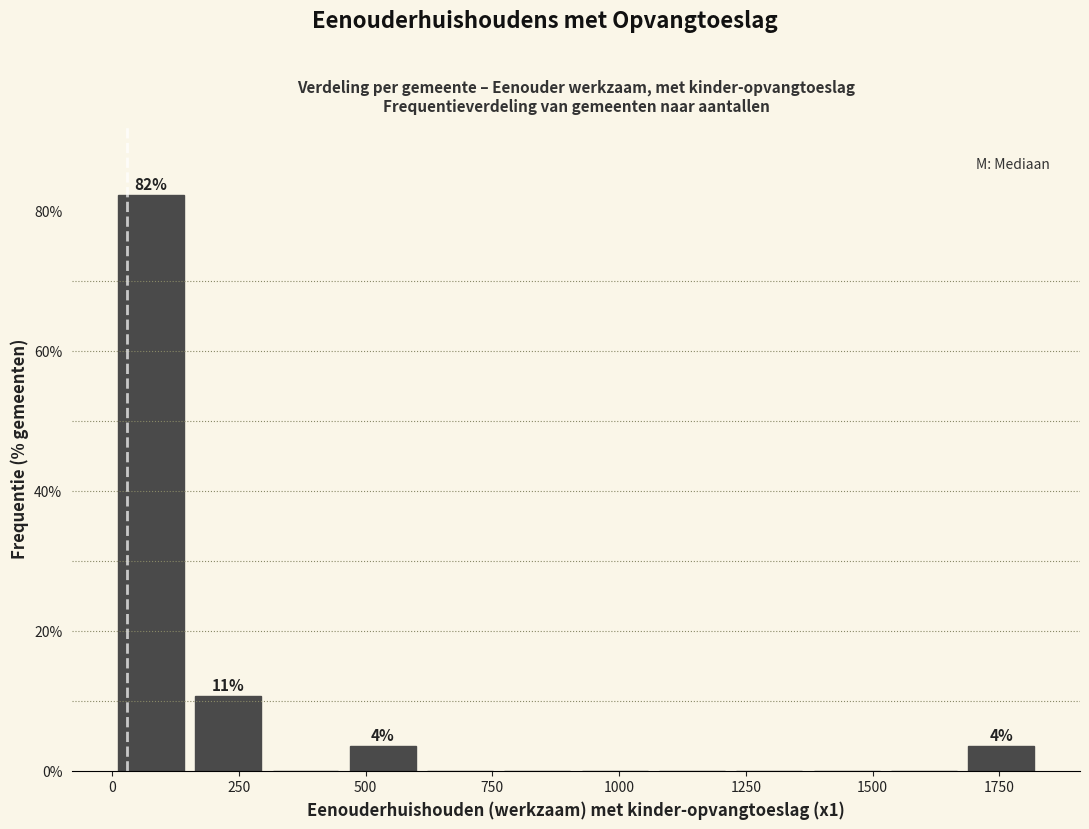

Around what value on the x-axis is the tallest bar? Give the approximate position of its centre, as read against the axis.

100